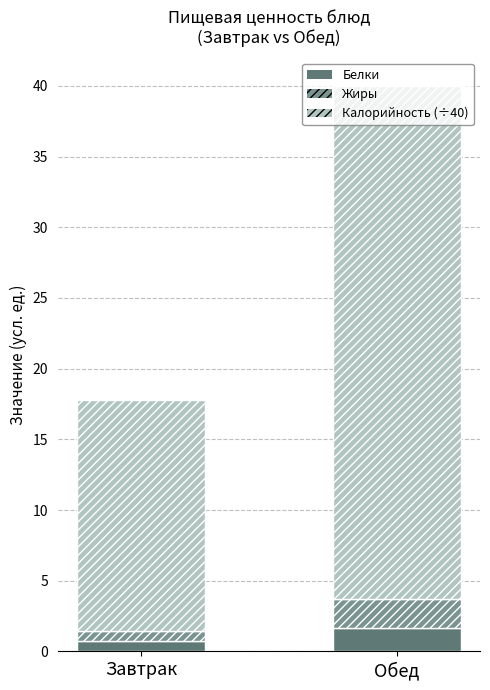

At which label does Белки reach its peak?

Обед